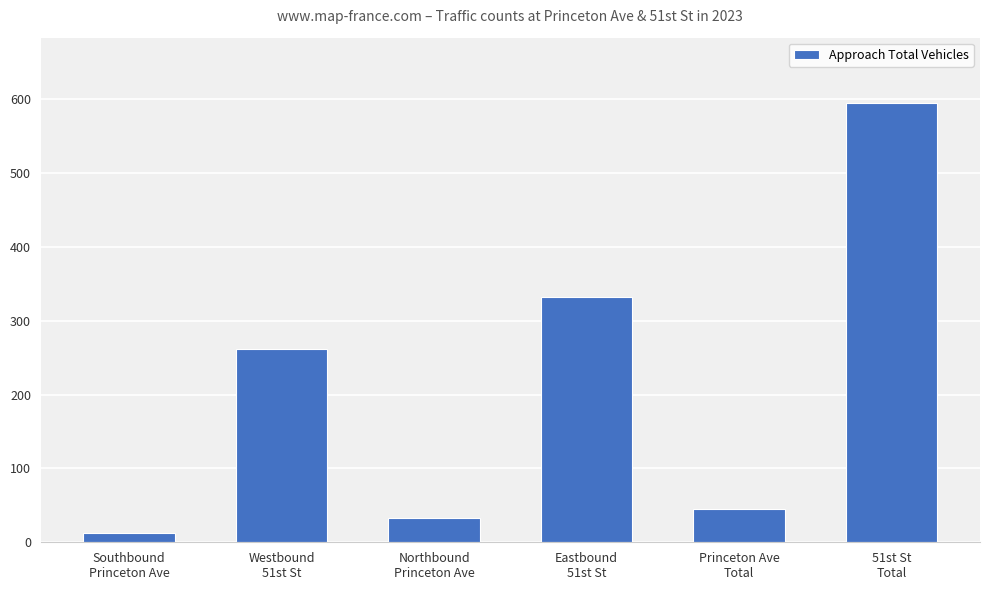

What is the label of the 6th bar from the left?

51st St
Total